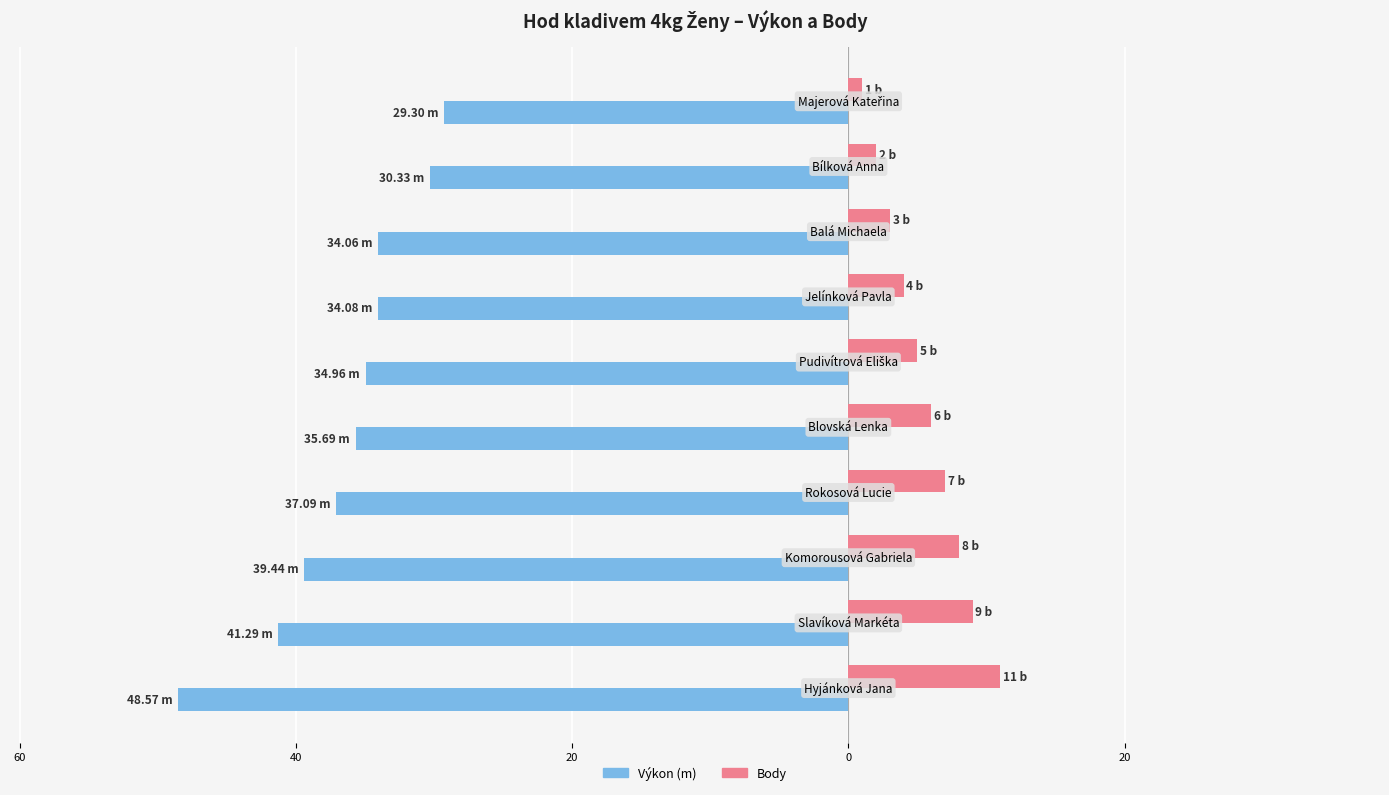

What are all the series names shown in the legend?

Výkon (m), Body